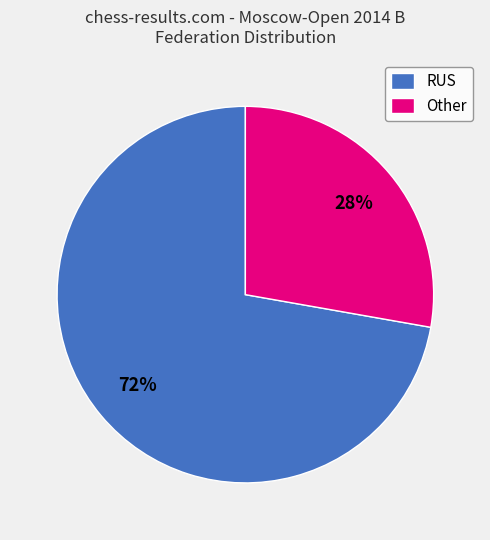

True or false: RUS accounts for 78% of the total.

False